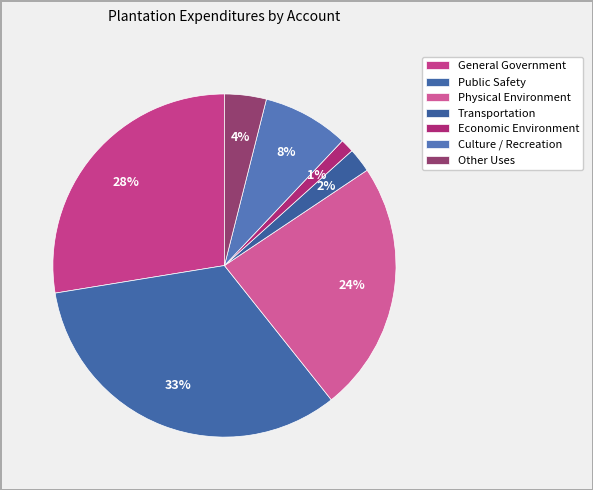

Which slice is the smallest?

Economic Environment